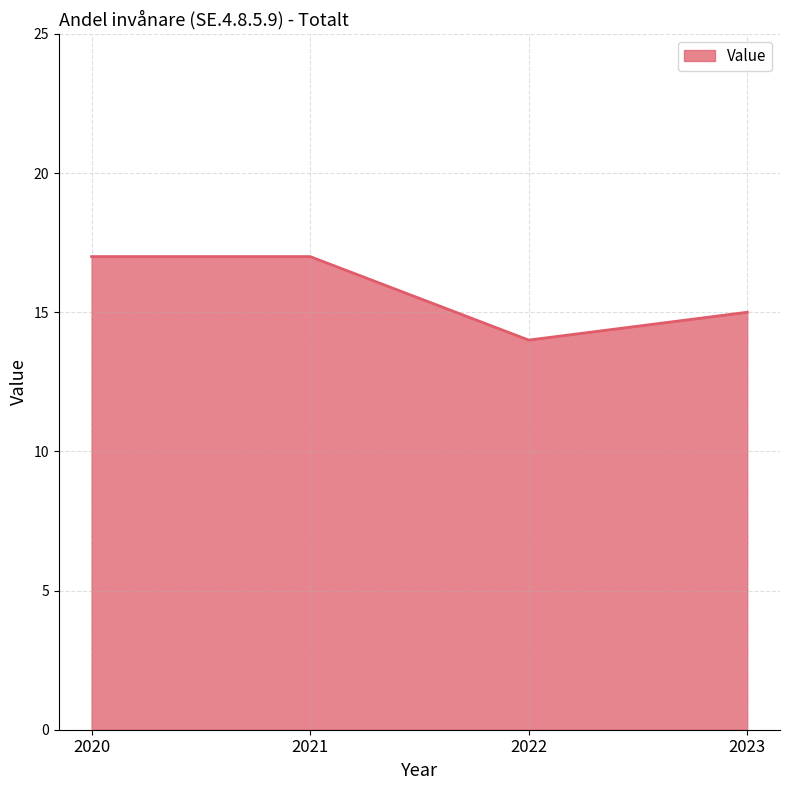

How many lines are shown in the chart?

1